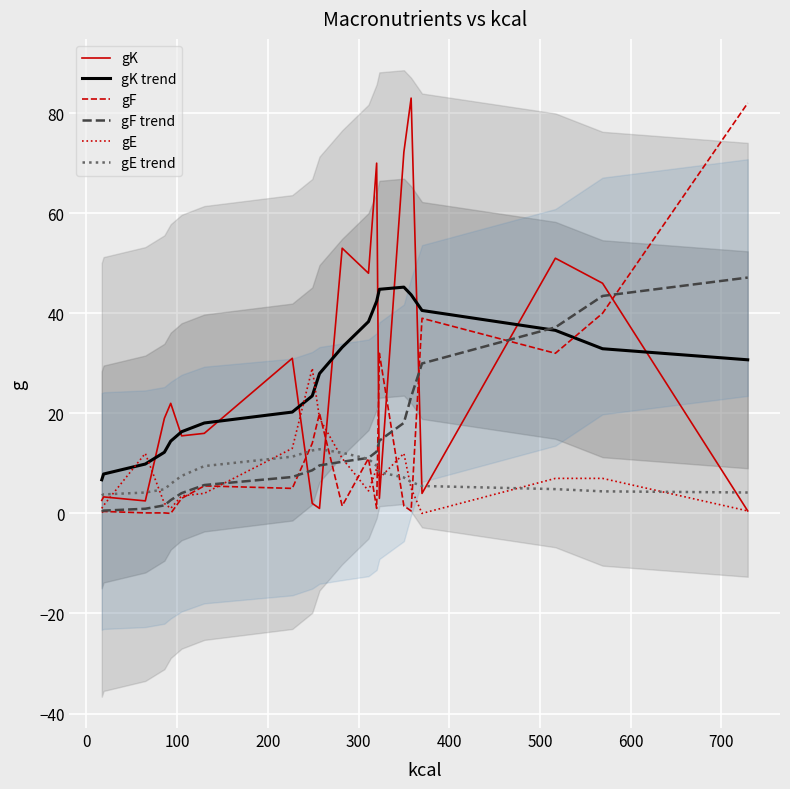

How many interior local valleys does the gK series have?

6